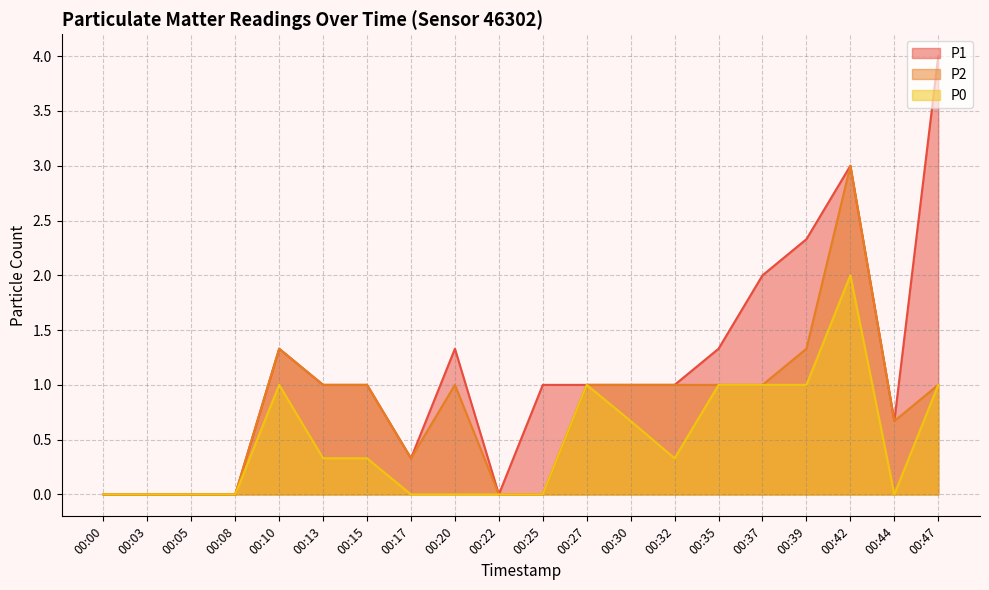

Reading left to right, extract all data points from this chart.

P1: 0.0	0.0	0.0	0.0	1.3	1.0	1.0	0.3	1.3	0.0	1.0	1.0	1.0	1.0	1.3	2.0	2.3	3.0	0.7	4.0
P2: 0.0	0.0	0.0	0.0	1.3	1.0	1.0	0.3	1.0	0.0	0.0	1.0	1.0	1.0	1.0	1.0	1.3	3.0	0.7	1.0
P0: 0.0	0.0	0.0	0.0	1.0	0.3	0.3	0.0	0.0	0.0	0.0	1.0	0.7	0.3	1.0	1.0	1.0	2.0	0.0	1.0